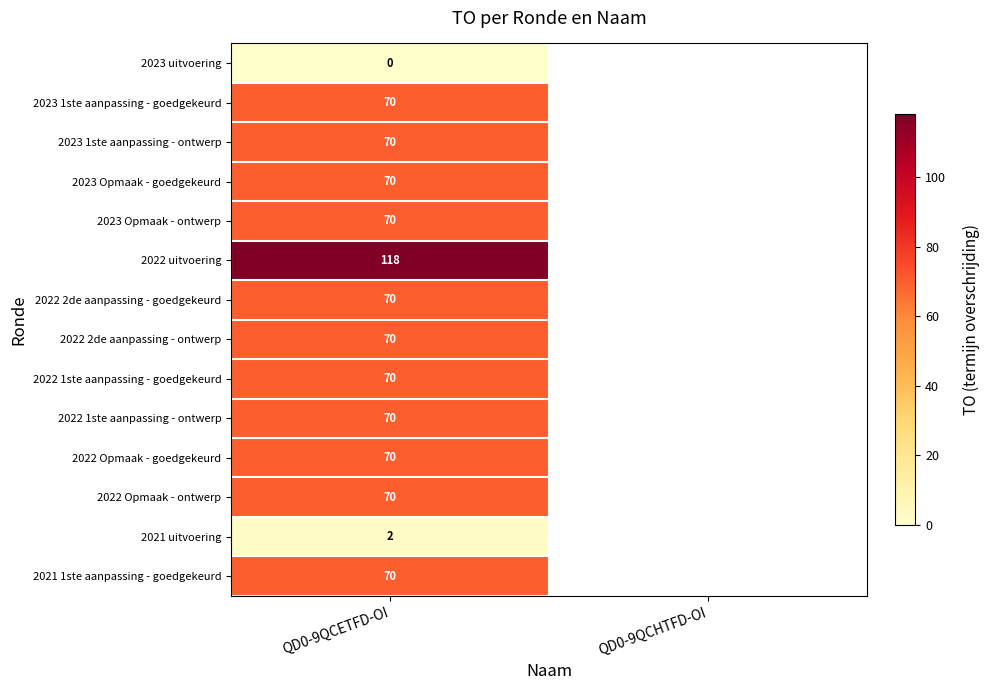

What is the total value across all series at QD0-9QCETFD-OI?

890